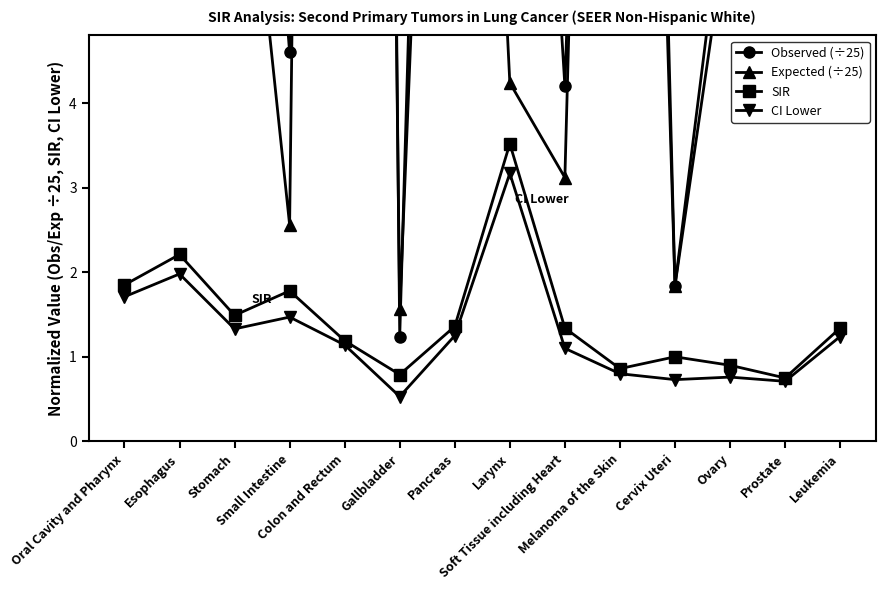

What is the total value across all series at Esophagus?

24.4